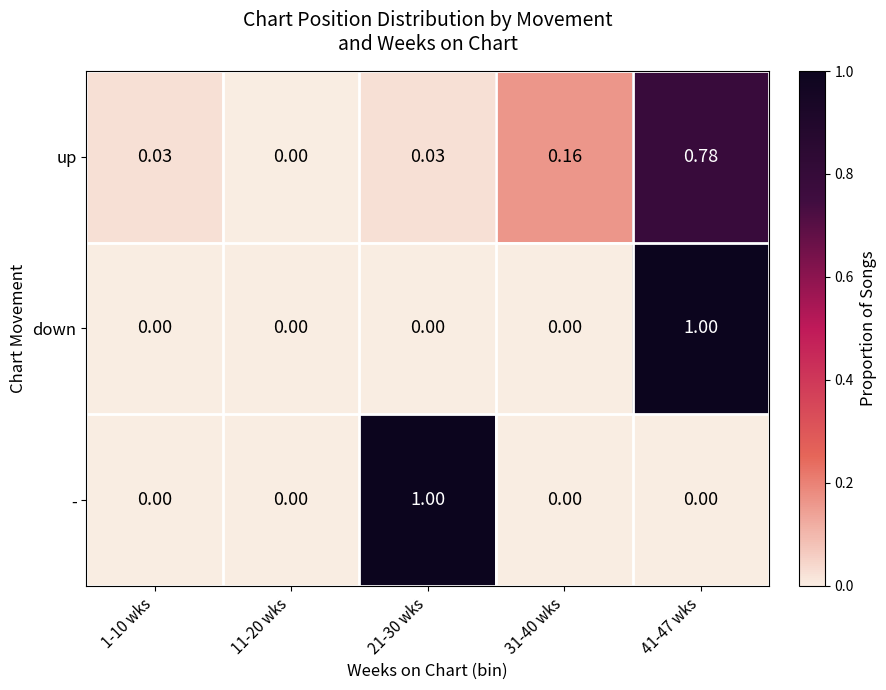

Between 1-10 wks and 31-40 wks, which series saw the biggest shift?

up